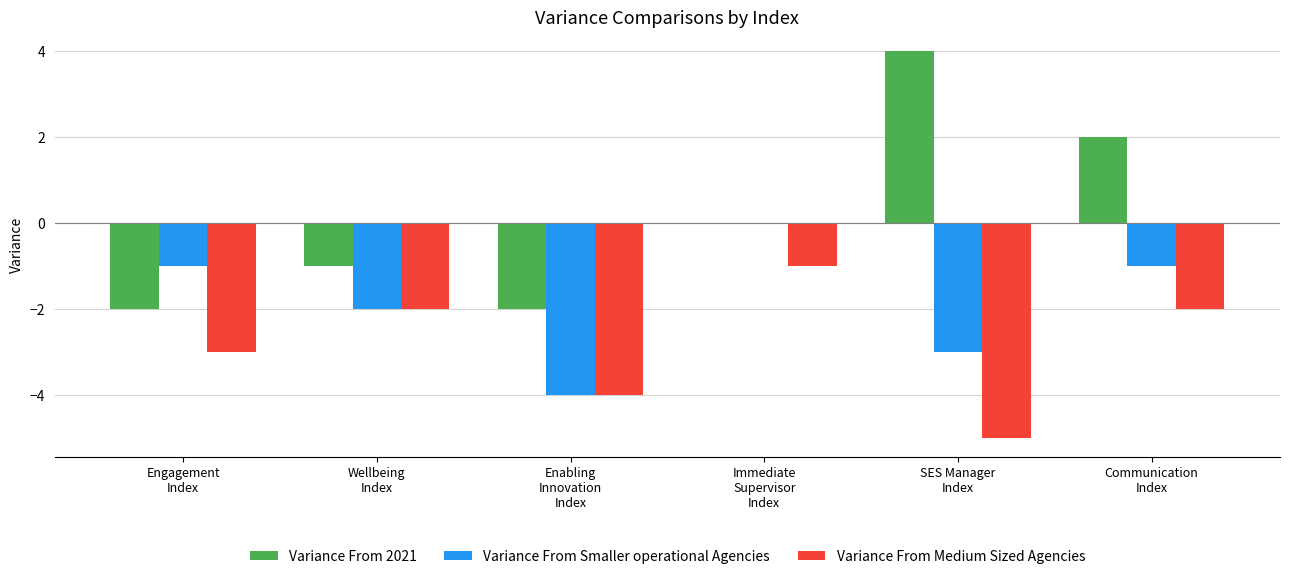

Which series has the largest total across all categories?

Variance From 2021